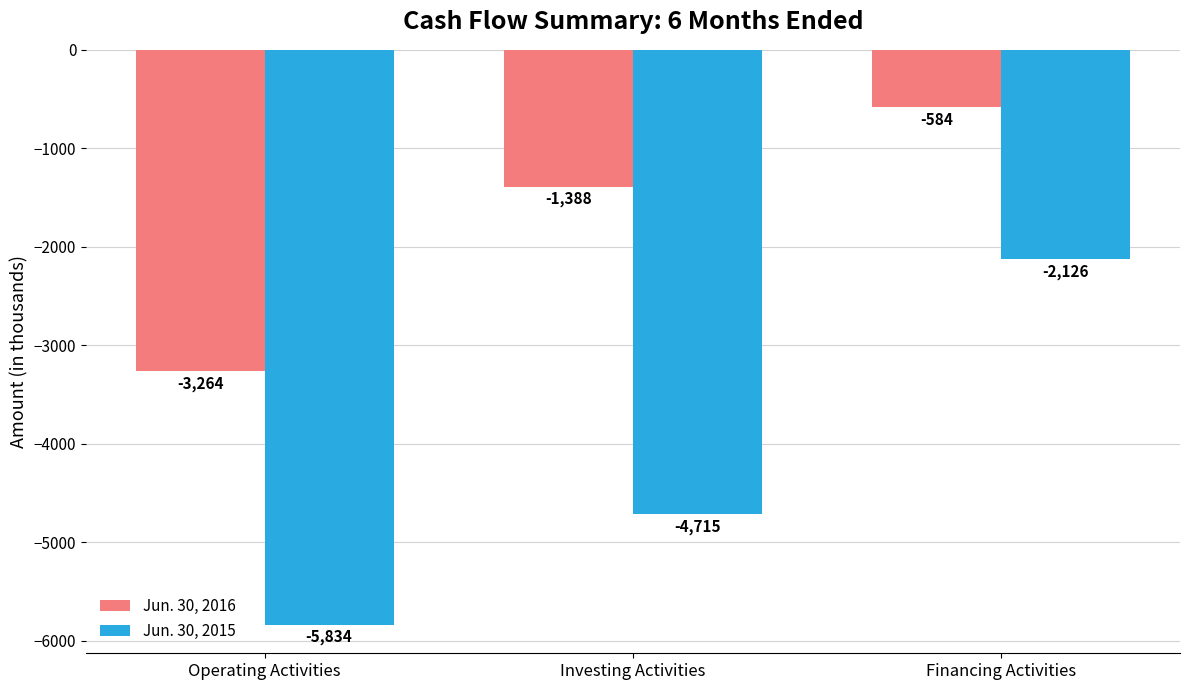

What is the spread (max minus min) of values at Operating Activities?

2570